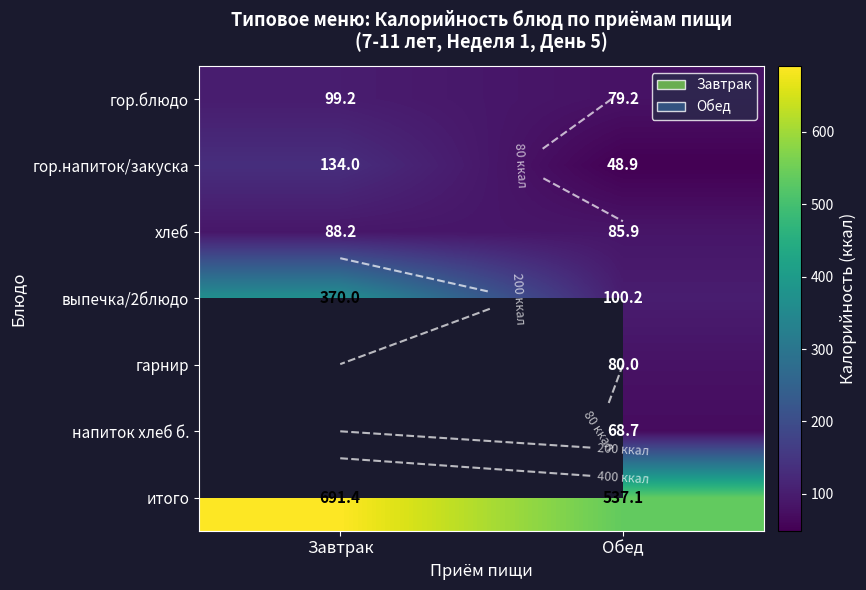

At how many categories does at least one series exceed 75?

2